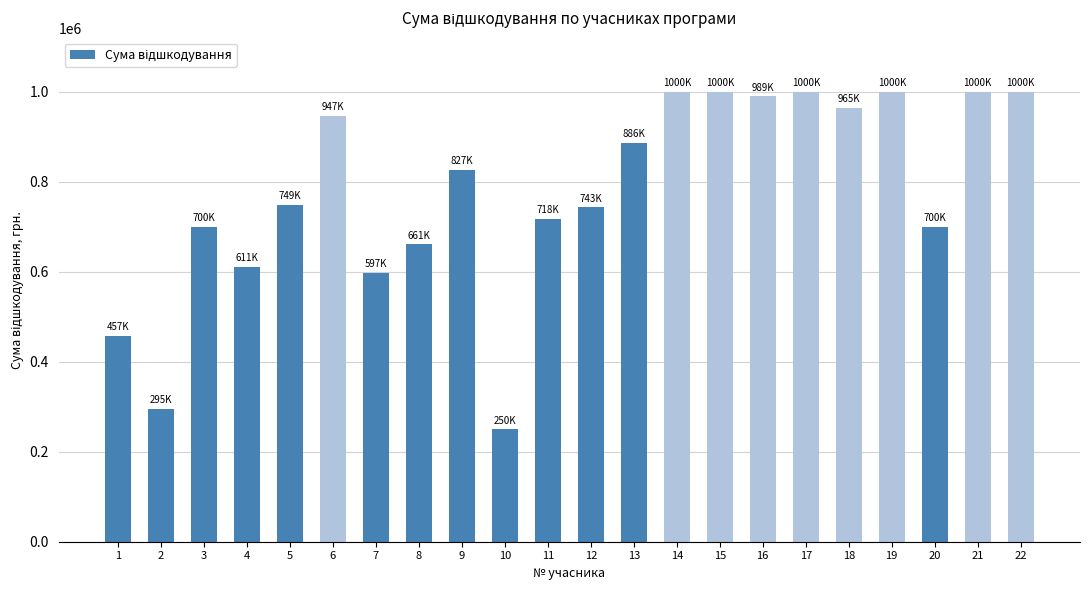

How many bars are there in total?

22